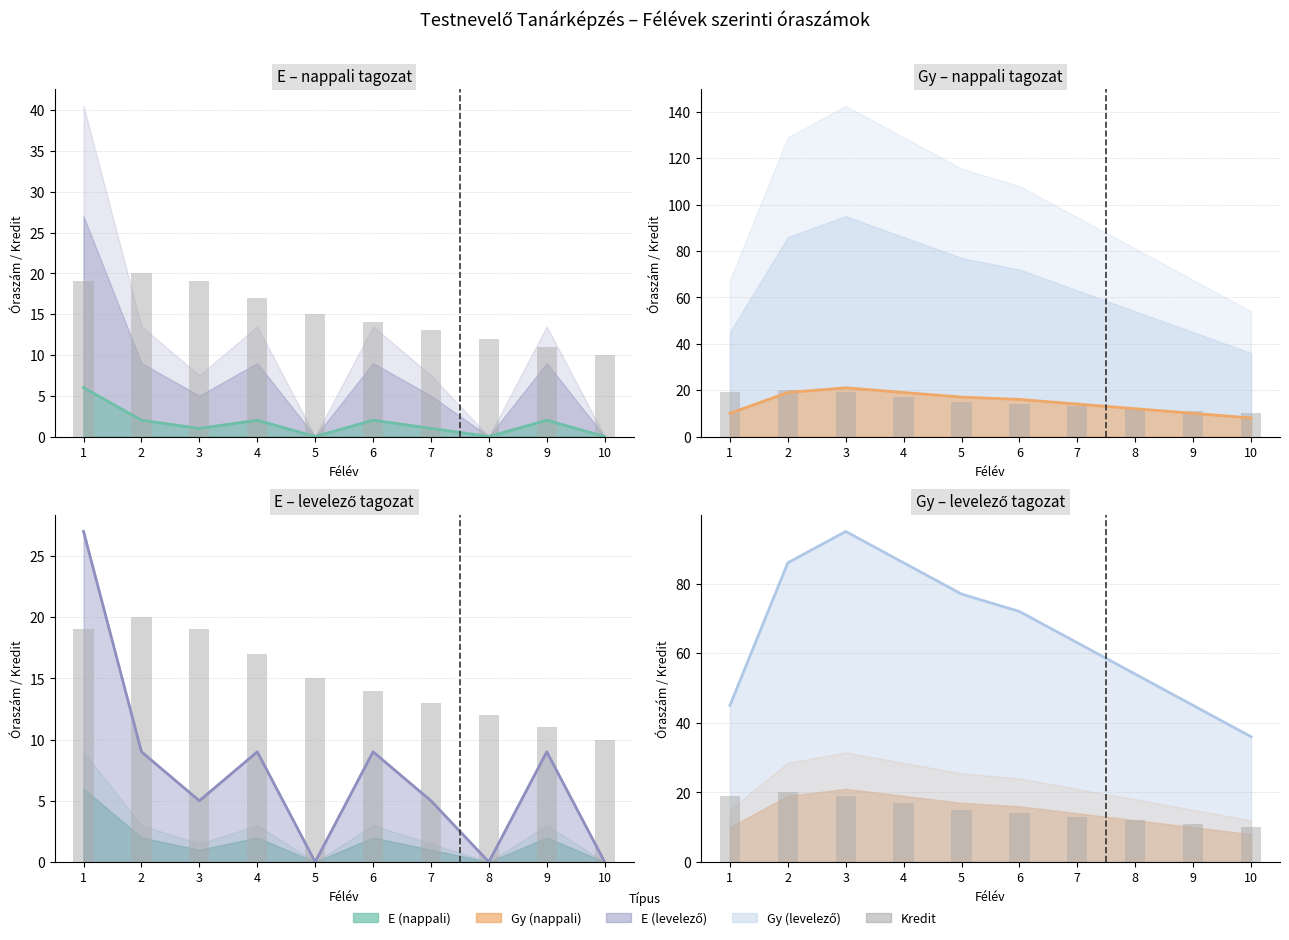

Which has a higher value, 3 or 2?

2